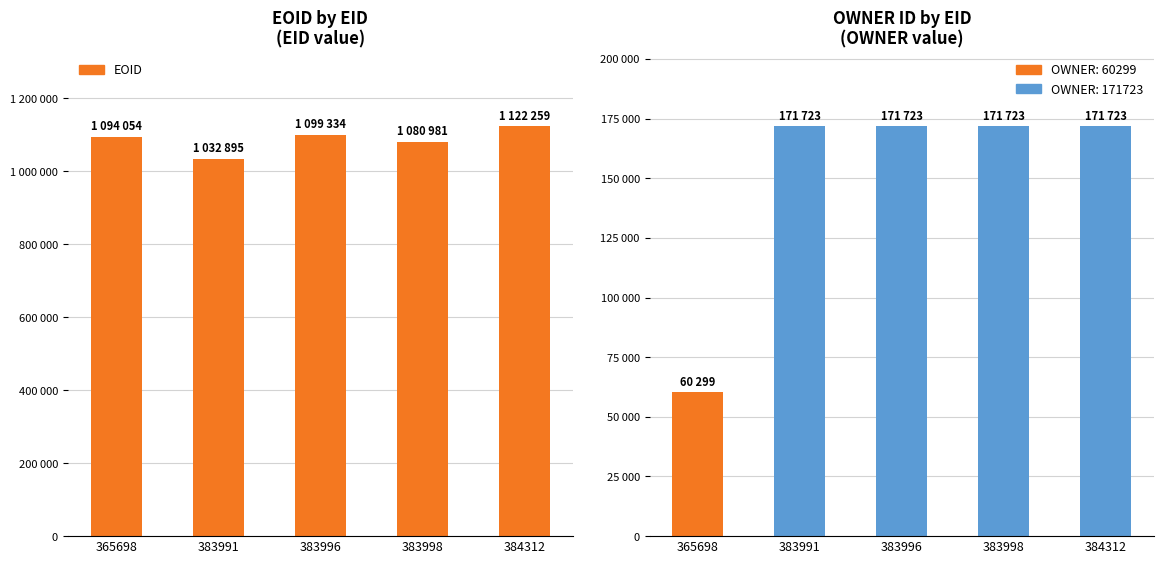

Rank the categories by OWNER value from highest to lowest.

383991, 383996, 383998, 384312, 365698